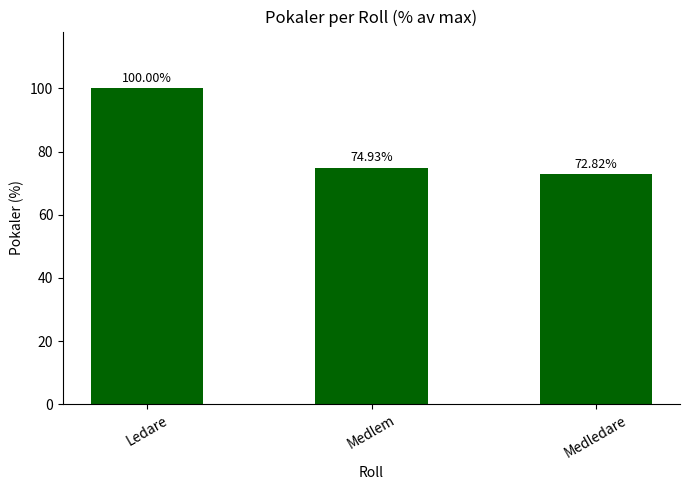

What is the difference between the maximum and minimum values?

27.2